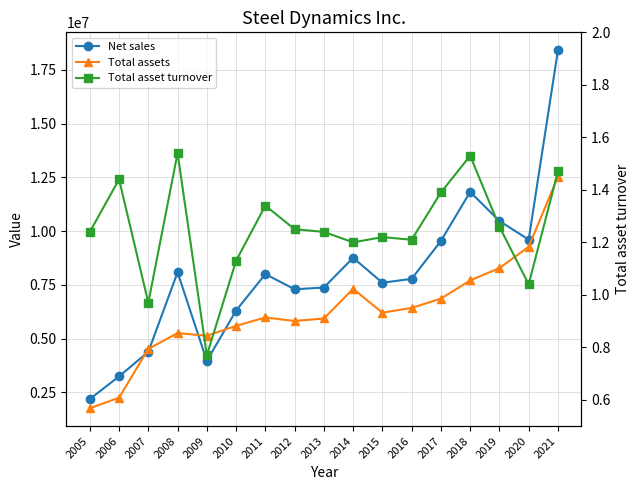

Which series has the largest total across all categories?

Net sales